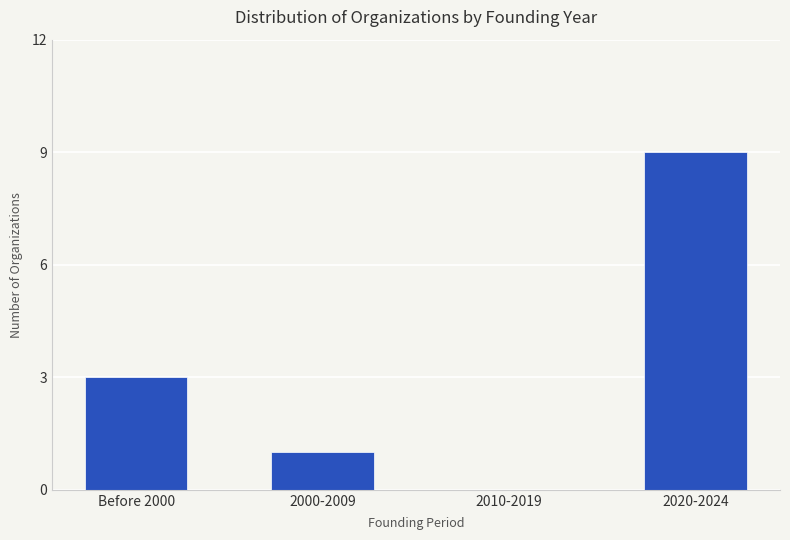

What value does the data have at Before 2000?

3